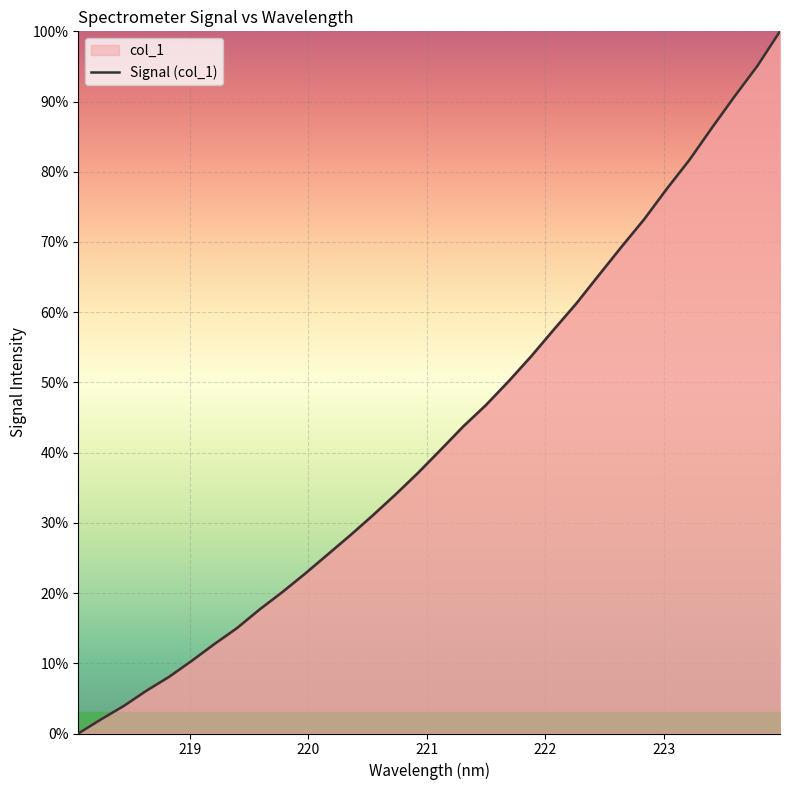

How many lines are shown in the chart?

1